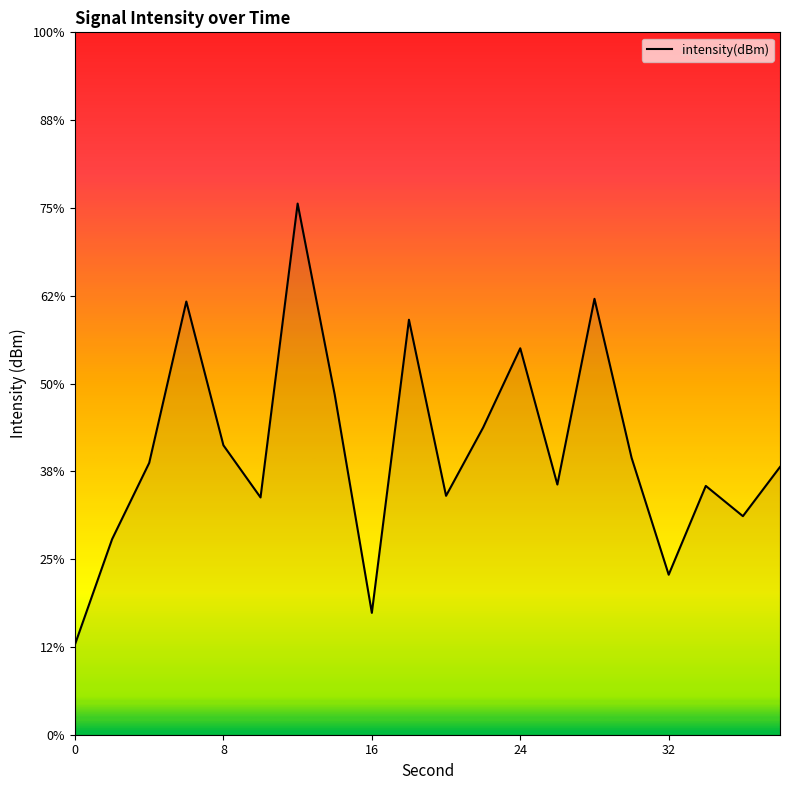

List the labels in order of value, smallest first.

0, 16, 32, 2, 36, 10, 20, 34, 26, 38, 4, 30, 8, 22, 14, 24, 18, 6, 28, 12